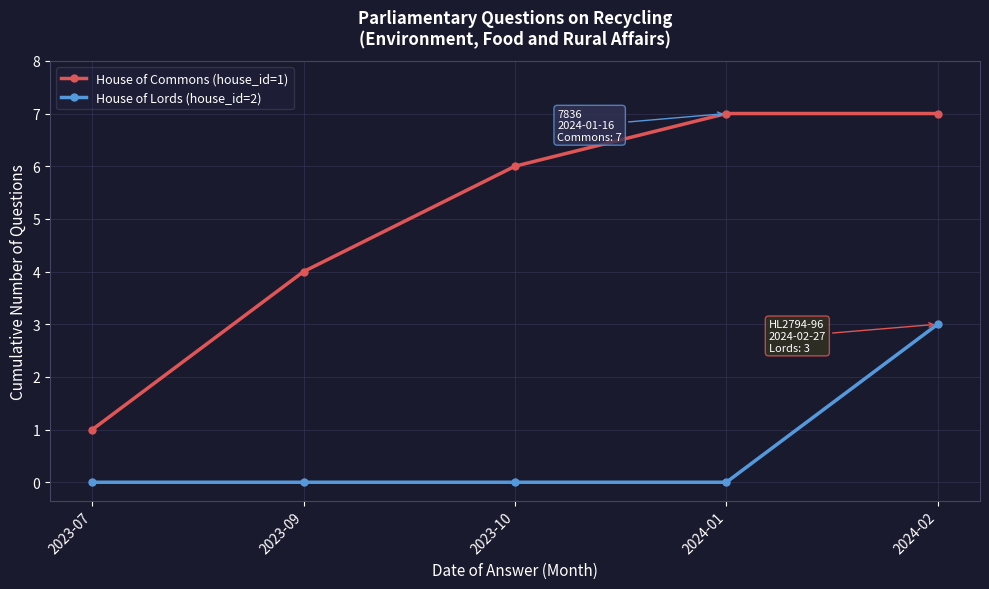

Rank the series by their maximum value, from highest to lowest.

House of Commons (house_id=1), House of Lords (house_id=2)